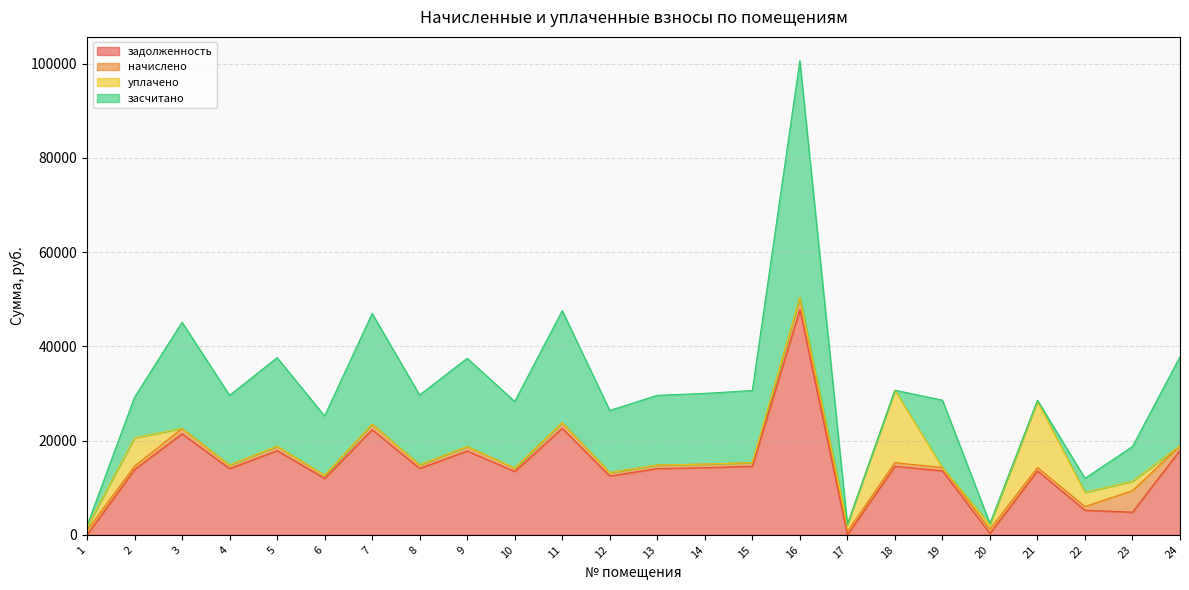

Rank the series by their maximum value, from lowest to highest.

начислено, уплачено, задолженность, засчитано